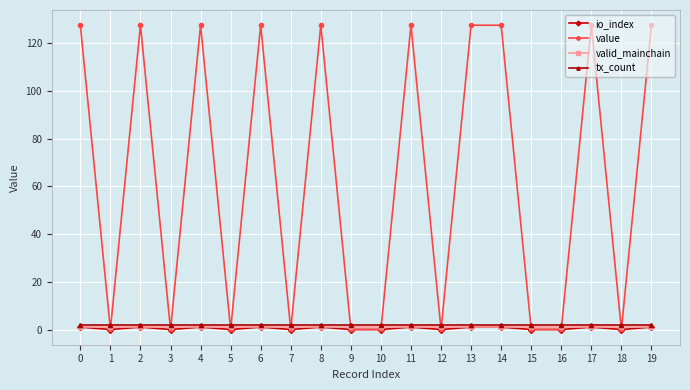

What is the greatest value displayed?

127.5